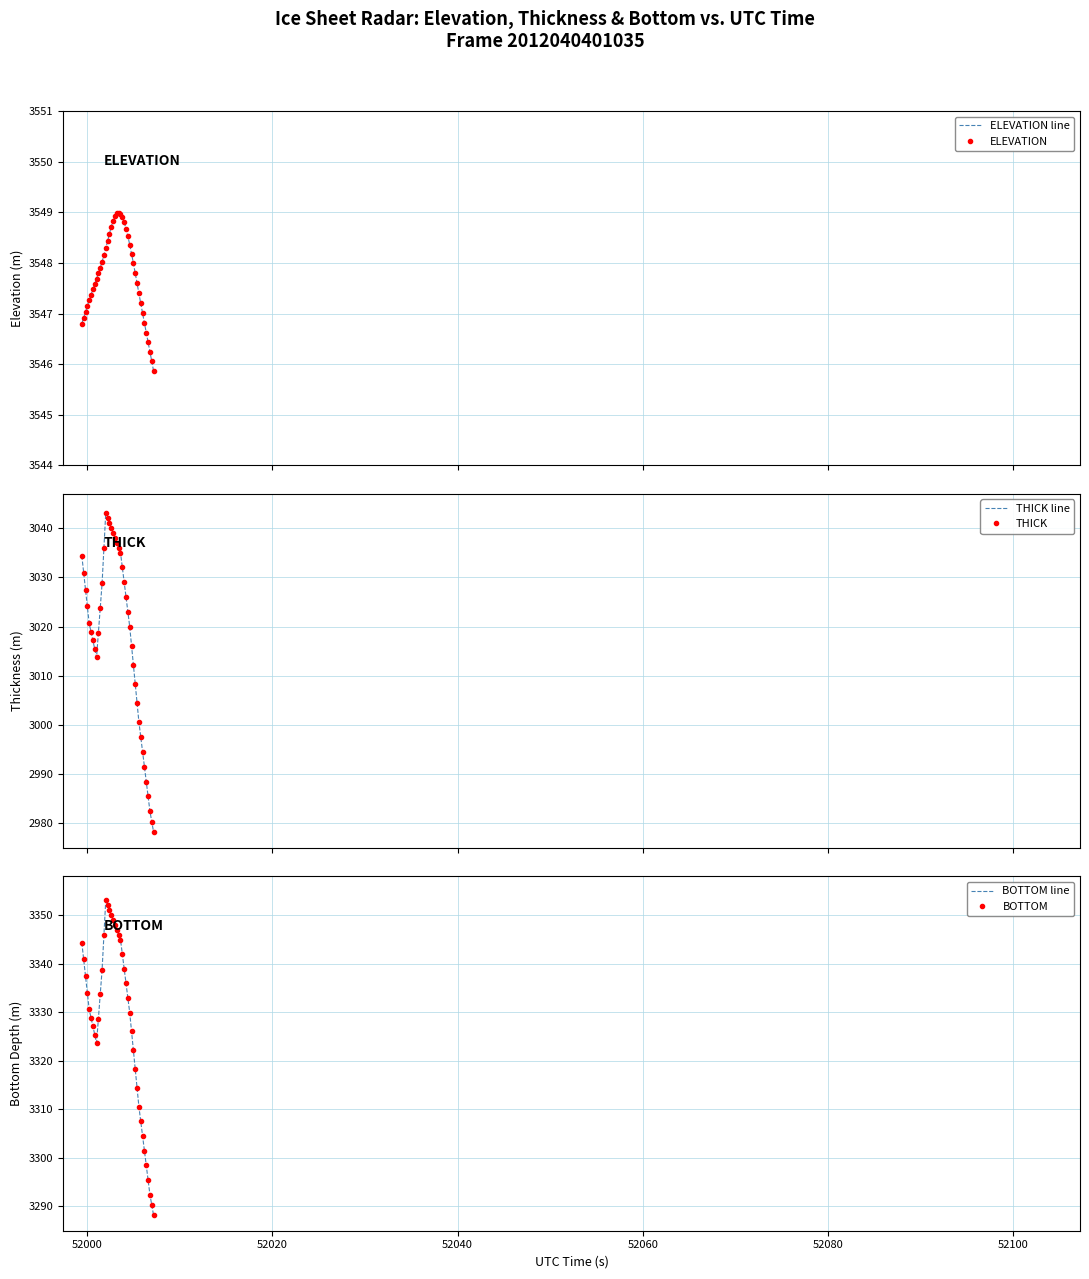

True or false: THICK line and BOTTOM cross at least once.

False